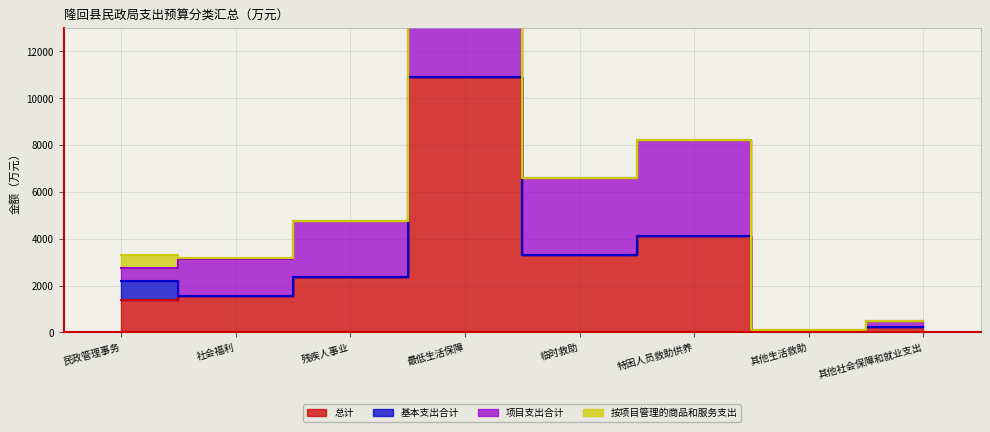

Which series has the largest total across all categories?

项目支出合计